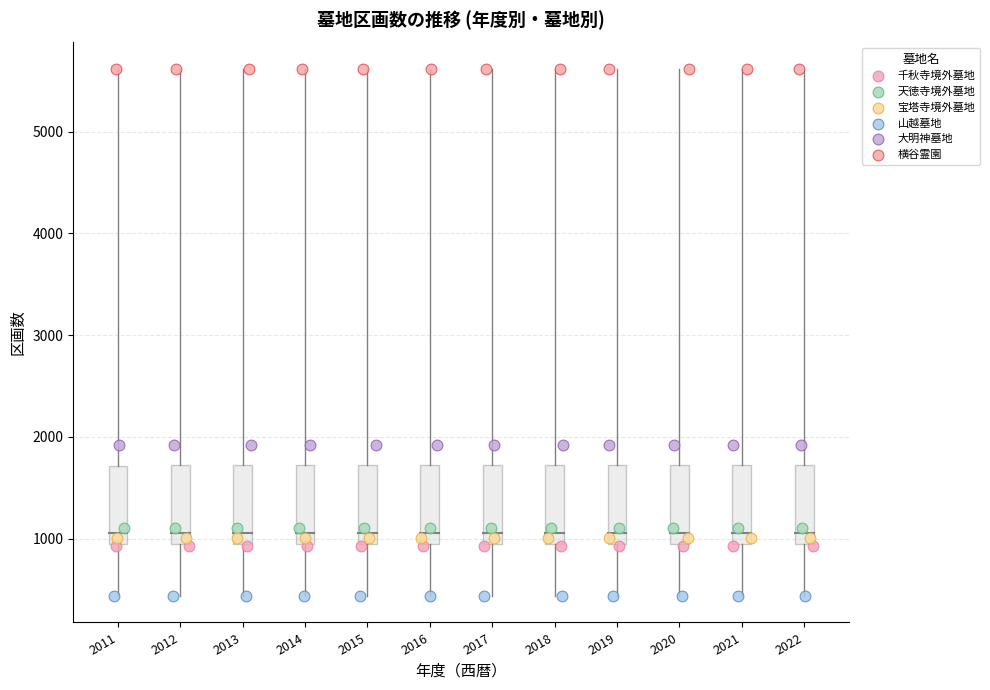

Which series reaches the minimum Y coordinate?

山越墓地